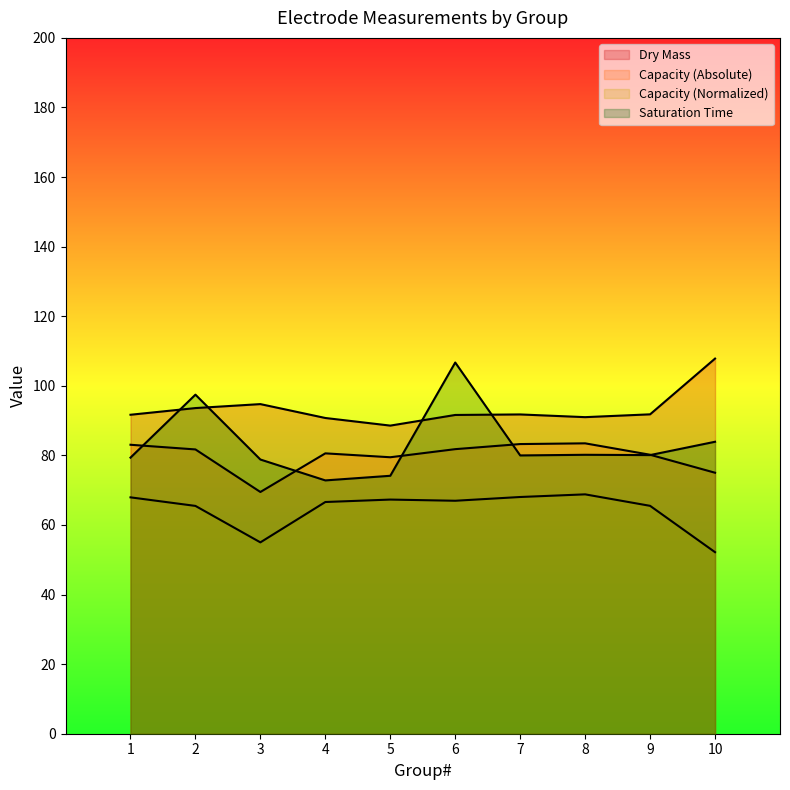

Reading left to right, list all the values displayed in this chart.

Dry Mass: 1=91.7	2=93.6	3=94.7	4=90.8	5=88.6	6=91.6	7=91.8	8=91.0	9=91.8	10=107.8
Capacity (Absolute): 1=83.1	2=81.7	3=69.5	4=80.6	5=79.5	6=81.8	7=83.3	8=83.5	9=80.2	10=75.0
Capacity (Normalized): 1=67.9	2=65.5	3=55.0	4=66.6	5=67.3	6=67.0	7=68.0	8=68.8	9=65.5	10=52.2
Saturation Time: 1=79.4	2=97.5	3=78.8	4=72.8	5=74.1	6=106.7	7=80.0	8=80.2	9=80.1	10=83.9